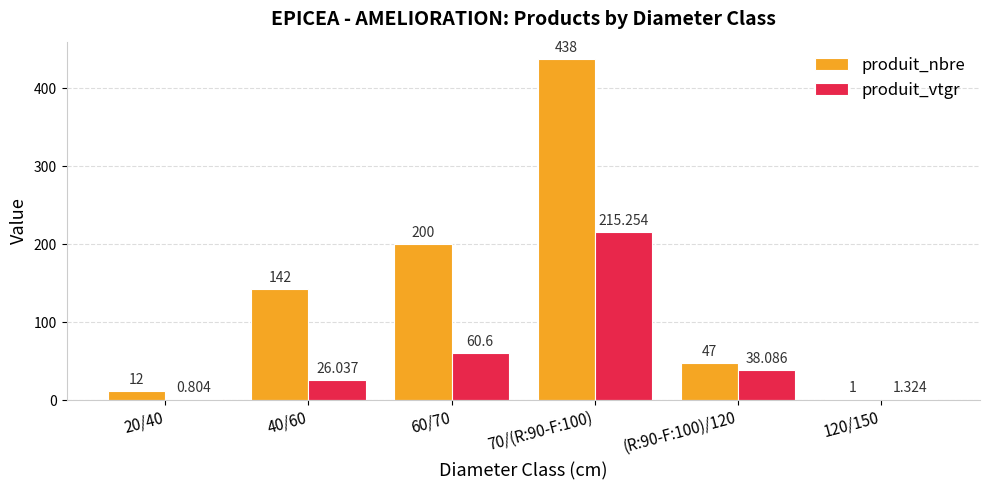

What is the highest value of the produit_vtgr series?

215.3